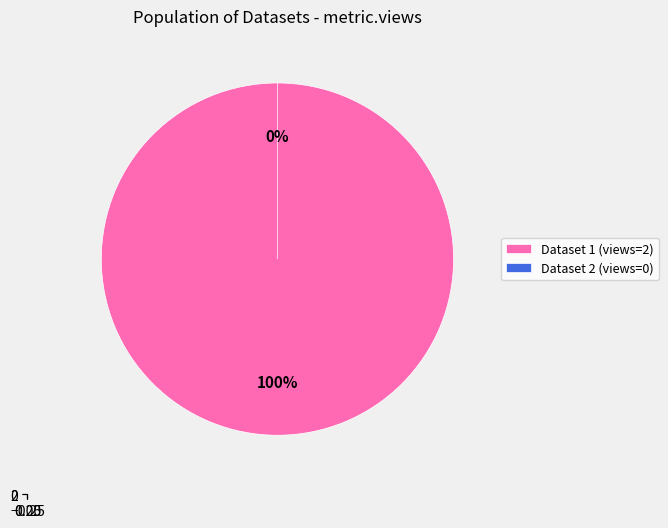

To the nearest percent, what is the difference between the largest and smallest slice percentages?

100%